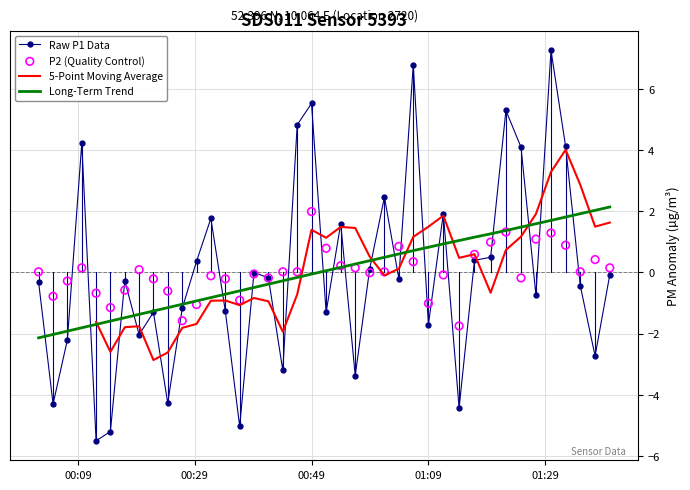

Which series has the largest total across all categories?

P2